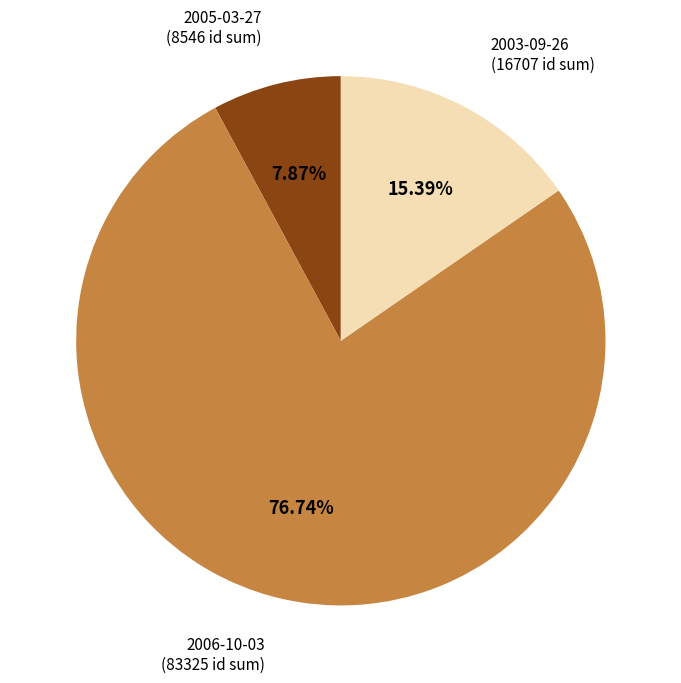

Is there any slice that represents more than half of the pie?

Yes